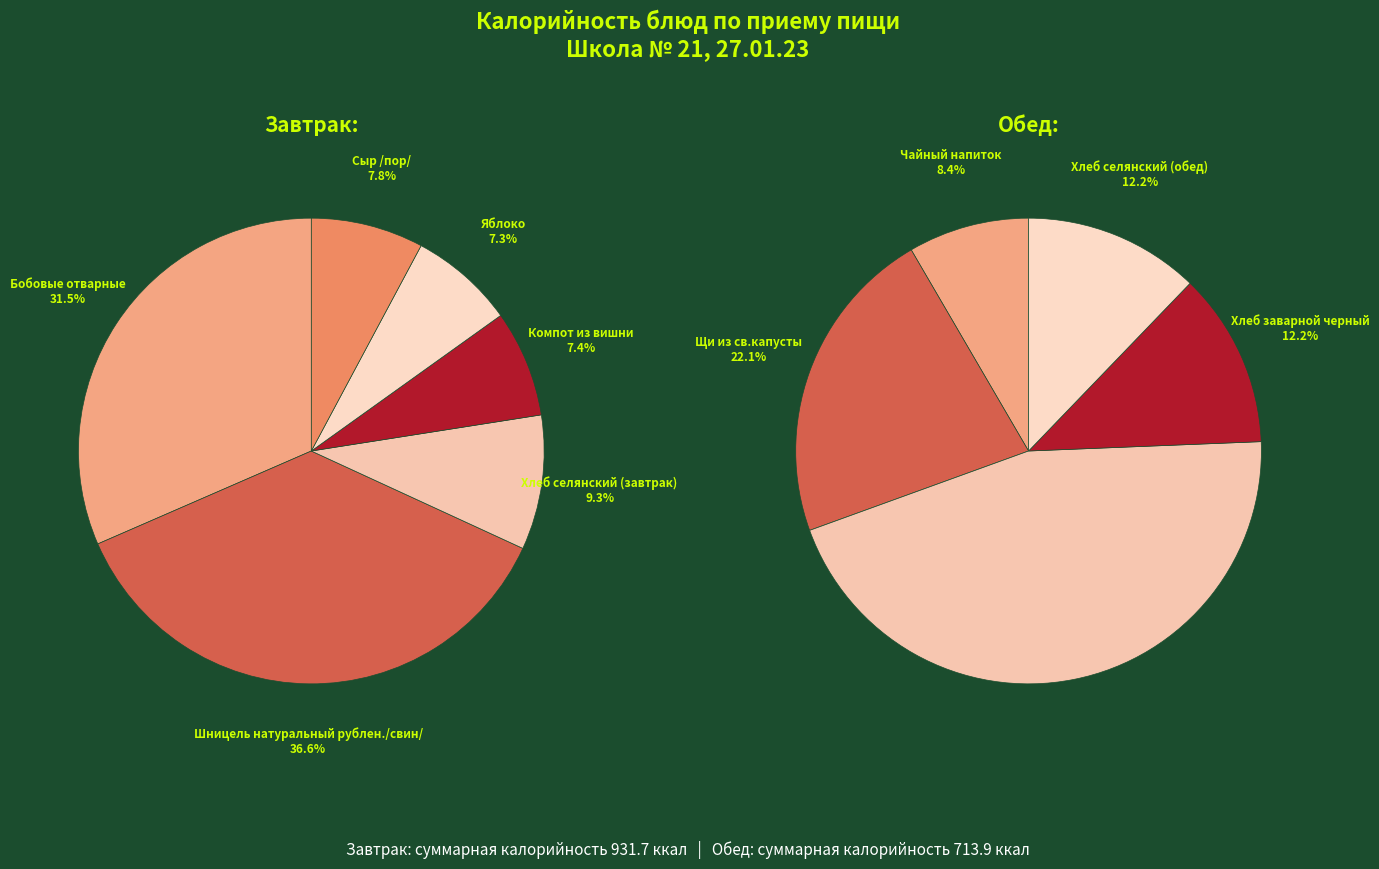

Which slice is the largest?

Шницель натуральный рублен./свин/